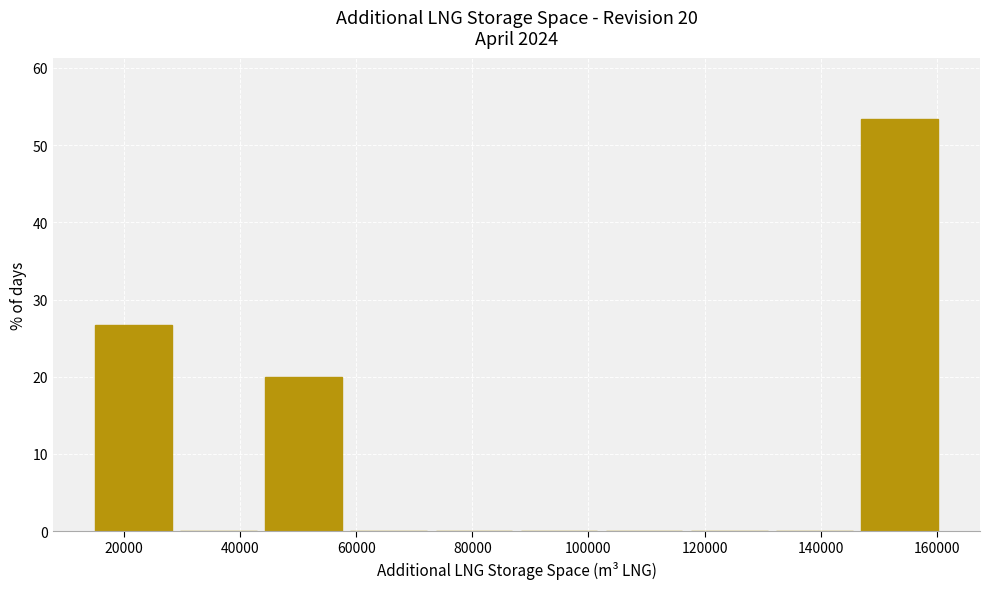

Which range on the x-axis has the tallest bar?

146000 to 160000